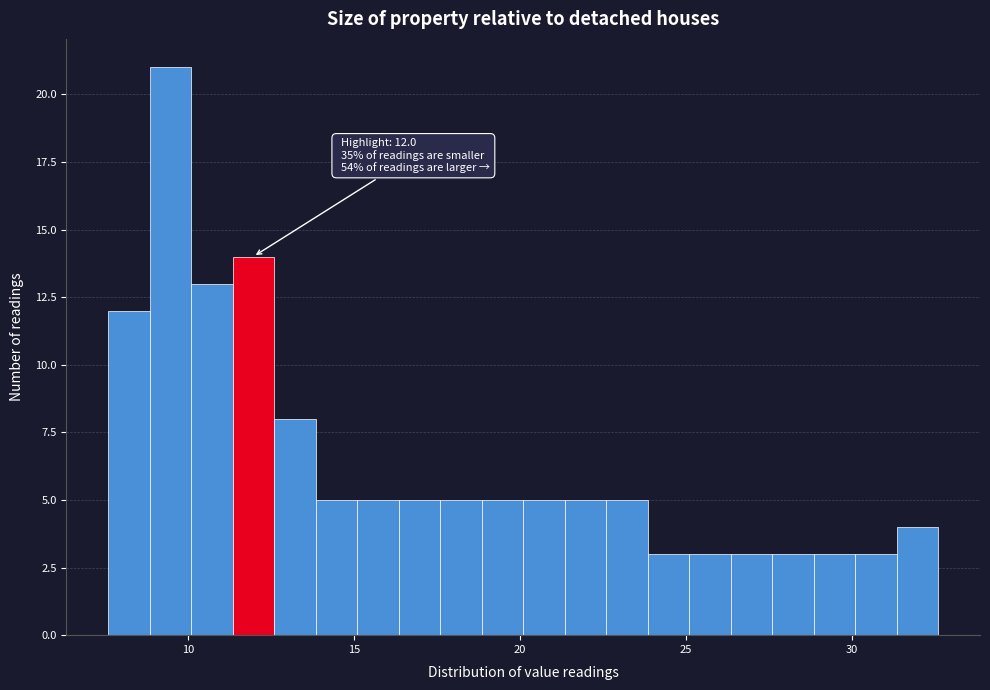

Read against the x-axis, roughly where is the centre of the tallest bar?

9.5